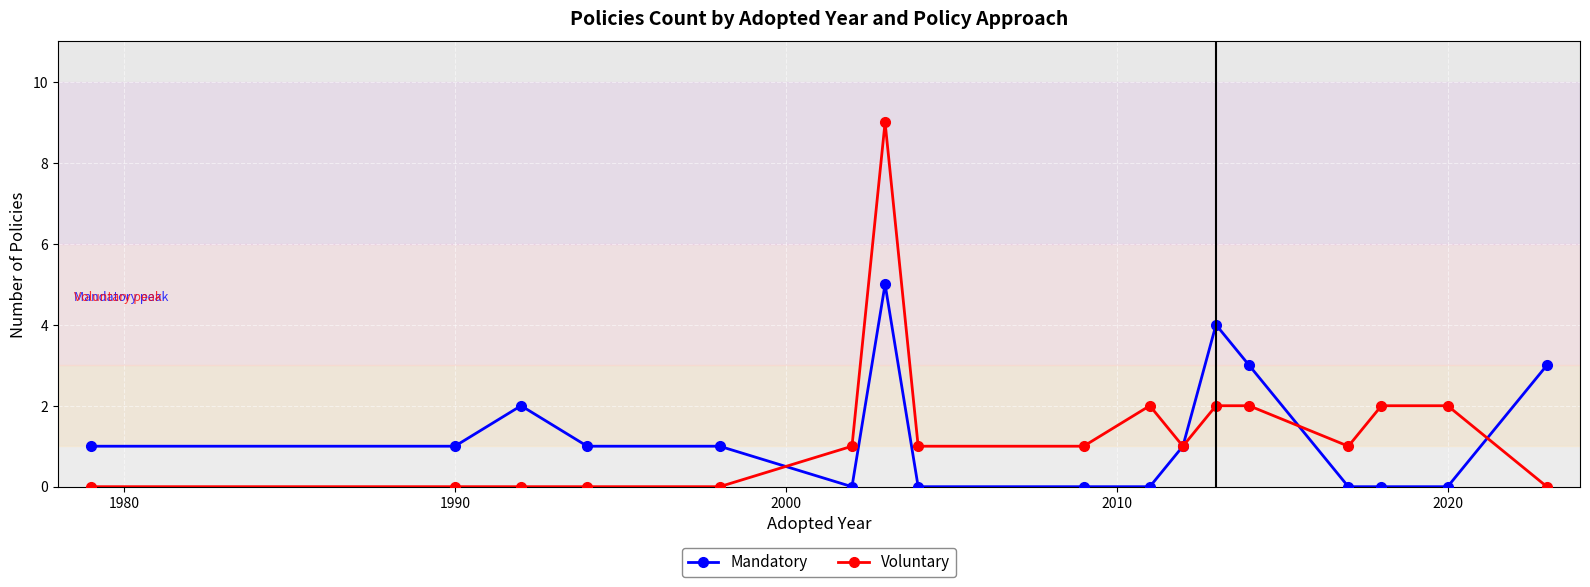

Which series has the widest spread of values?

Voluntary